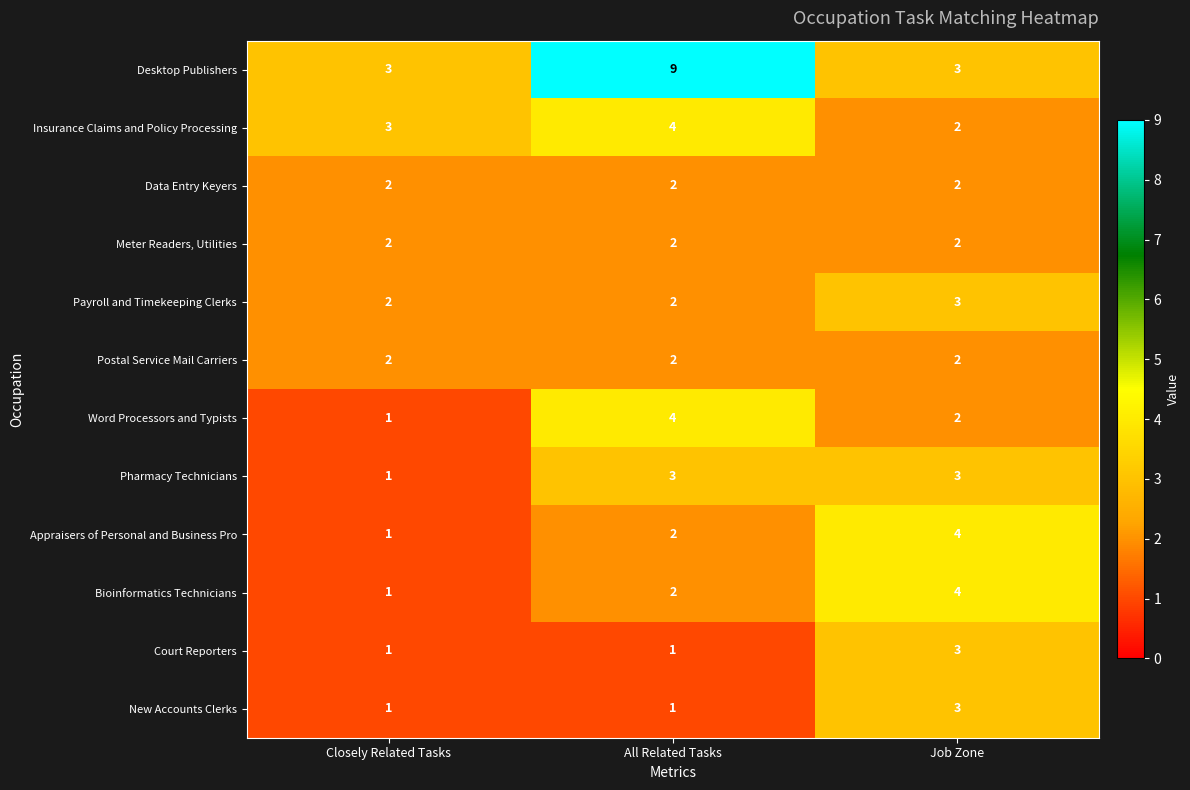

At which category is the sum across all series the highest?

All Related Tasks